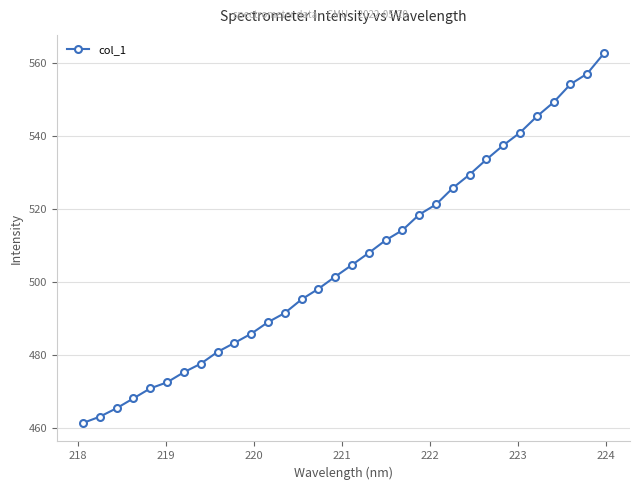

What is the maximum value shown in the chart?

562.6